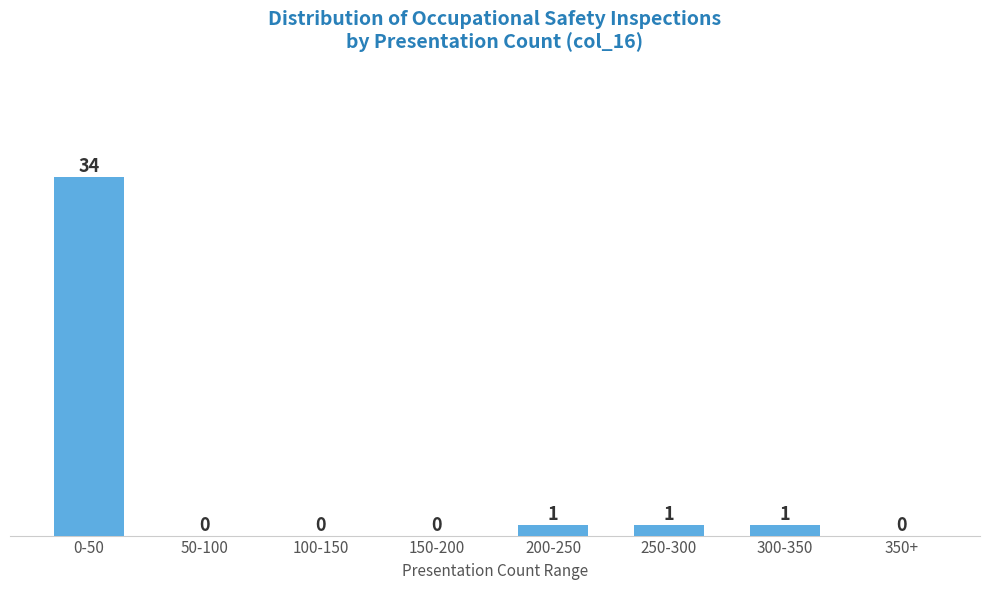

Is it true that the value at 250-300 is 1?

True